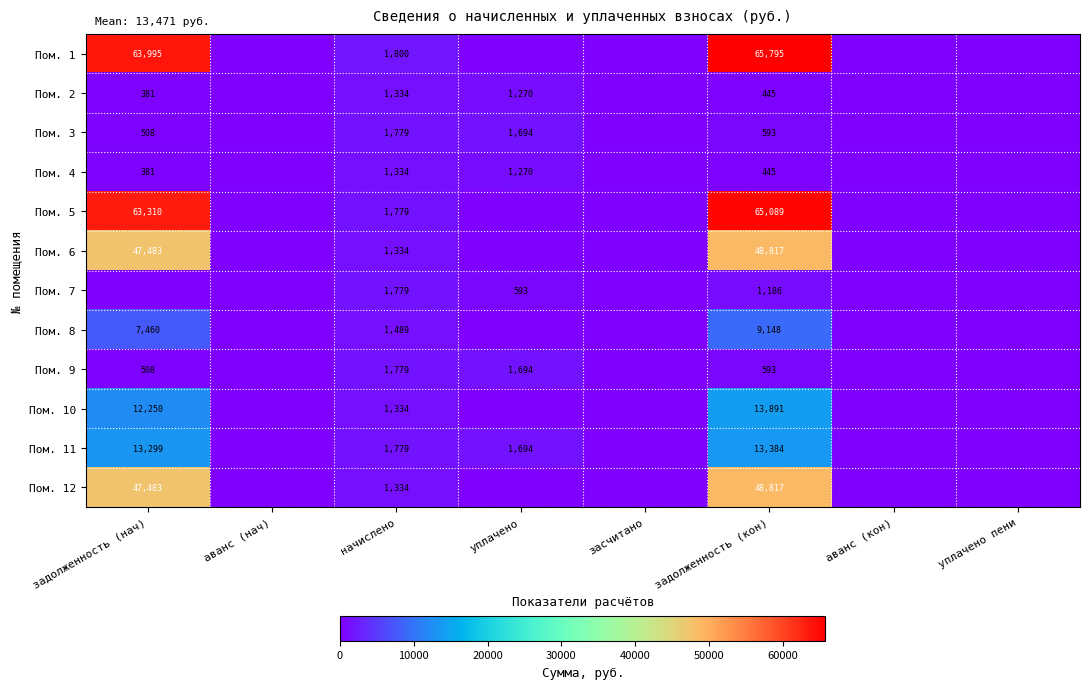

True or false: Пом. 3 has a value of 2873.3 at уплачено.

False